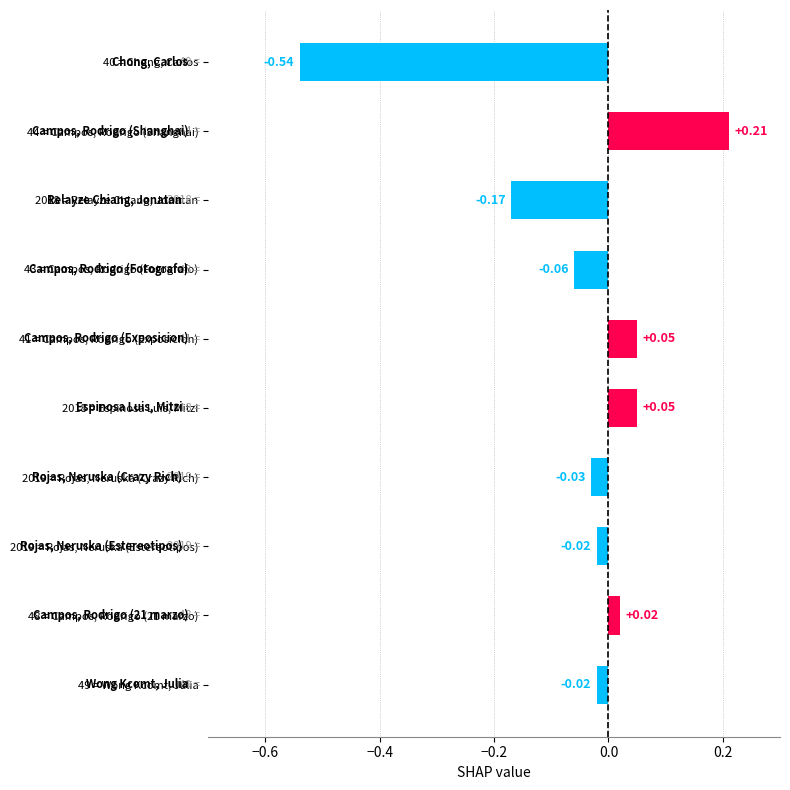

What is the sum of the values at 44 = Campos, Rodrigo (Shanghai) and 2018 = Espinosa Luis, Mitzi?

0.3